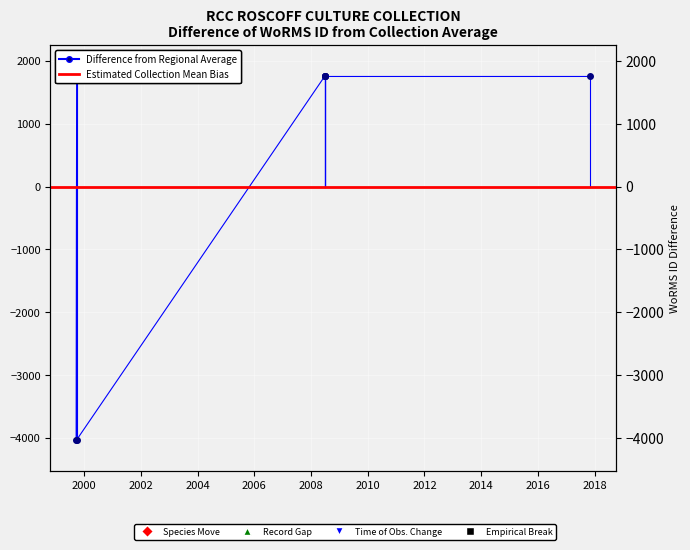

True or false: the data has more than 1 interior local peaks.

False